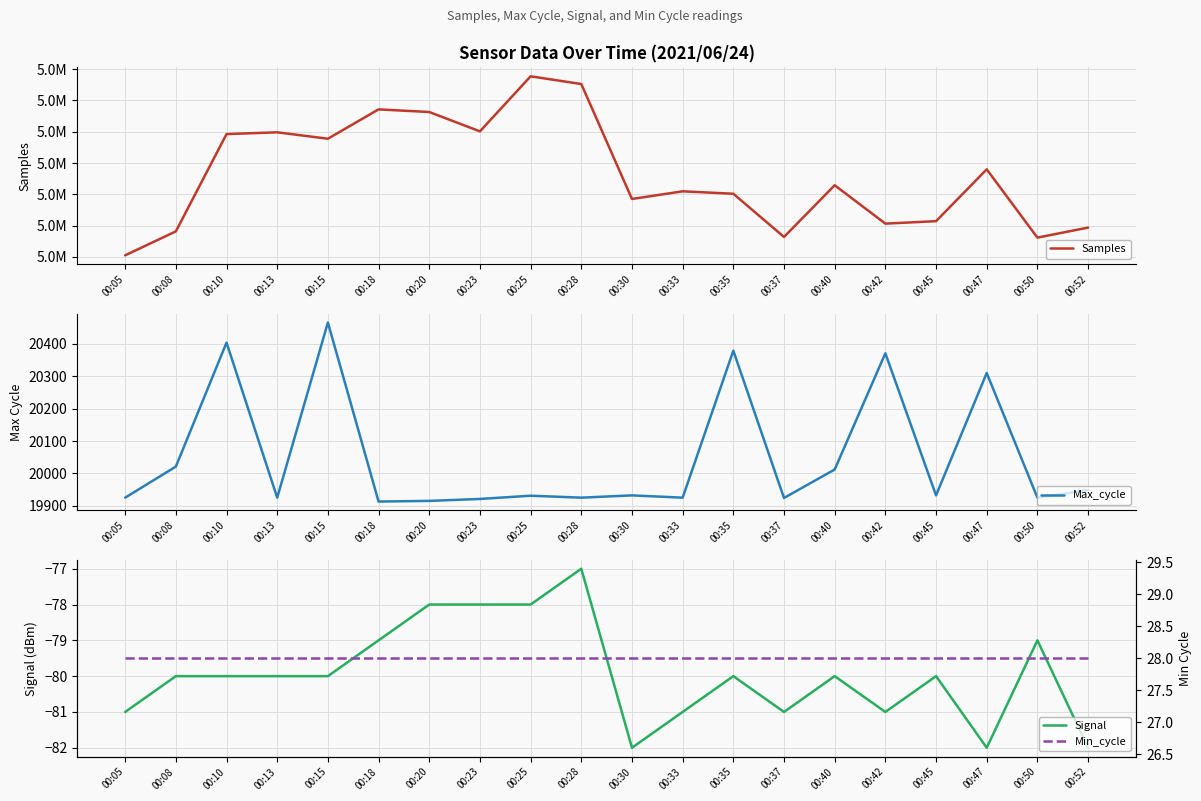

The Min_cycle series shows 7 at 00:28. True or false?

False